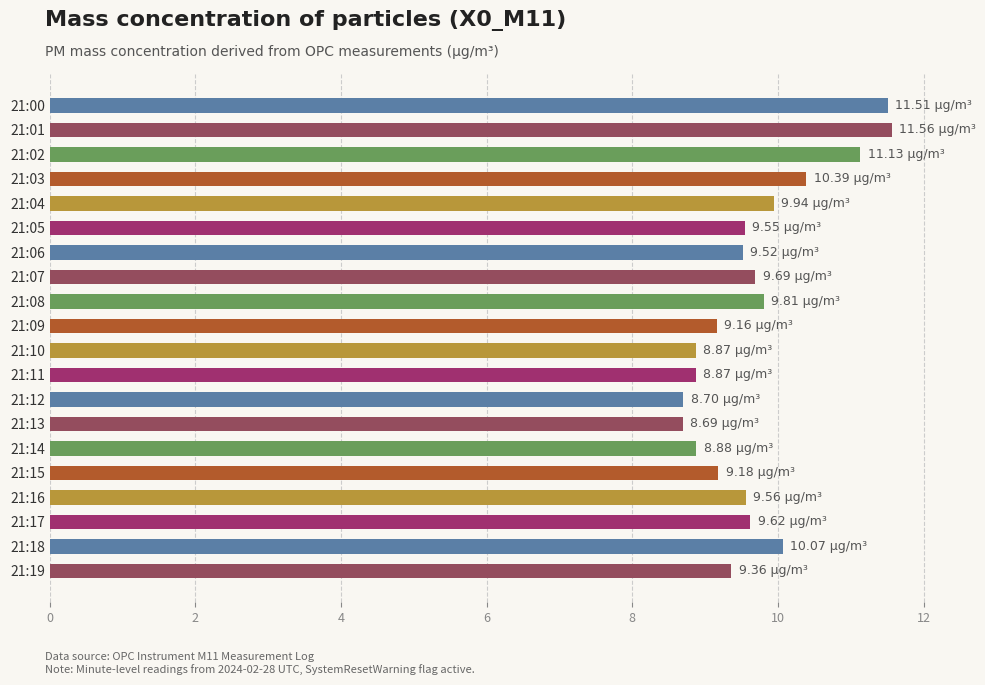

What is the change in value from 21:05 to 21:14?

-0.7